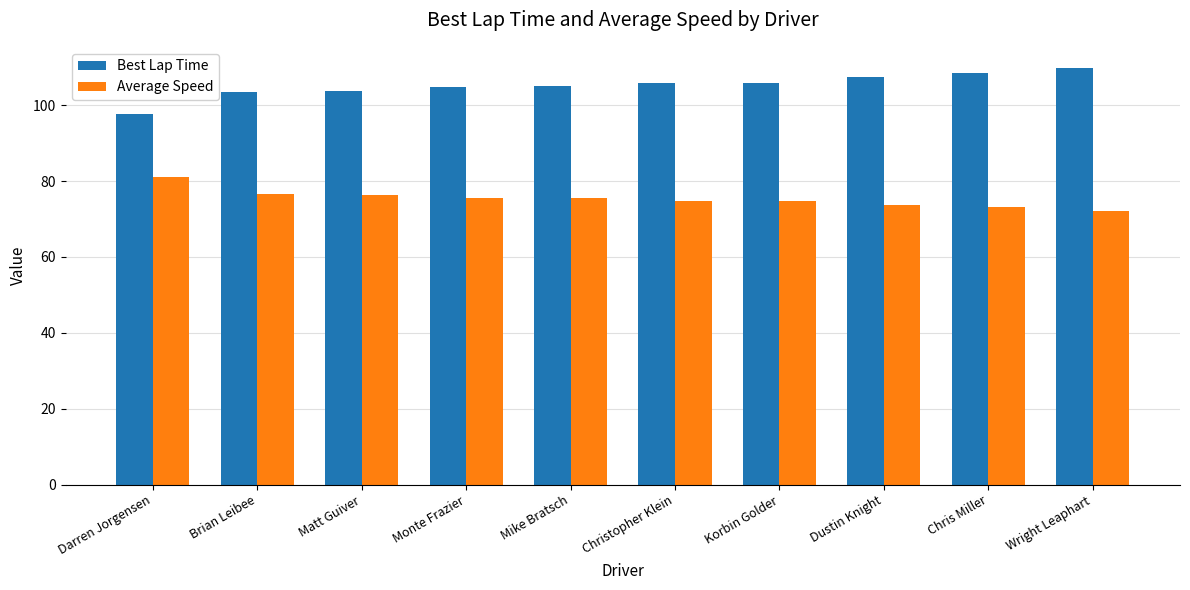

What is the difference between the maximum and minimum values in the Best Lap Time series?

12.2